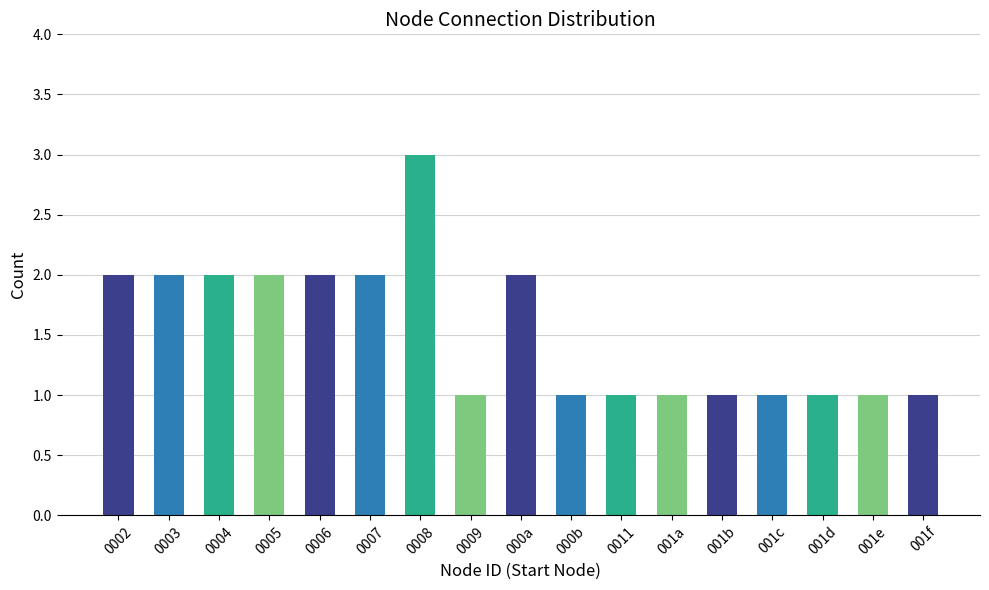

The chart shows a value of 2 at 0004. True or false?

True